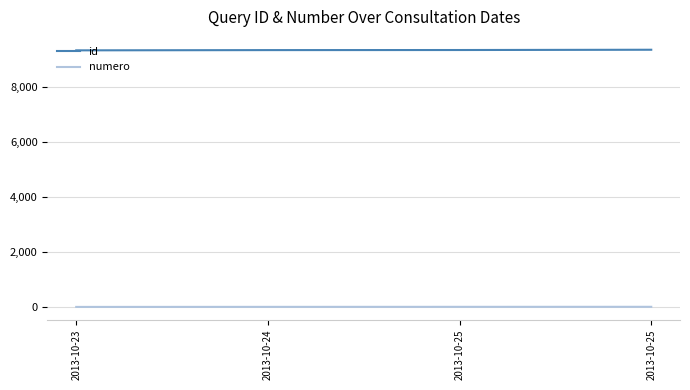

Between 2013-10-24 and 2013-10-25, which is larger?

2013-10-25